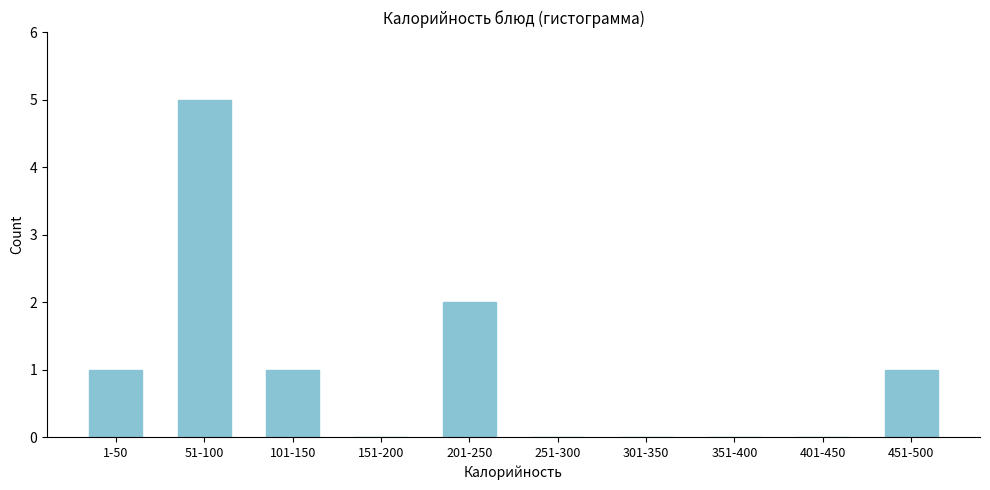

Reading left to right, what are all the values shown in this chart?

1-50=1	51-100=5	101-150=1	151-200=0	201-250=2	251-300=0	301-350=0	351-400=0	401-450=0	451-500=1